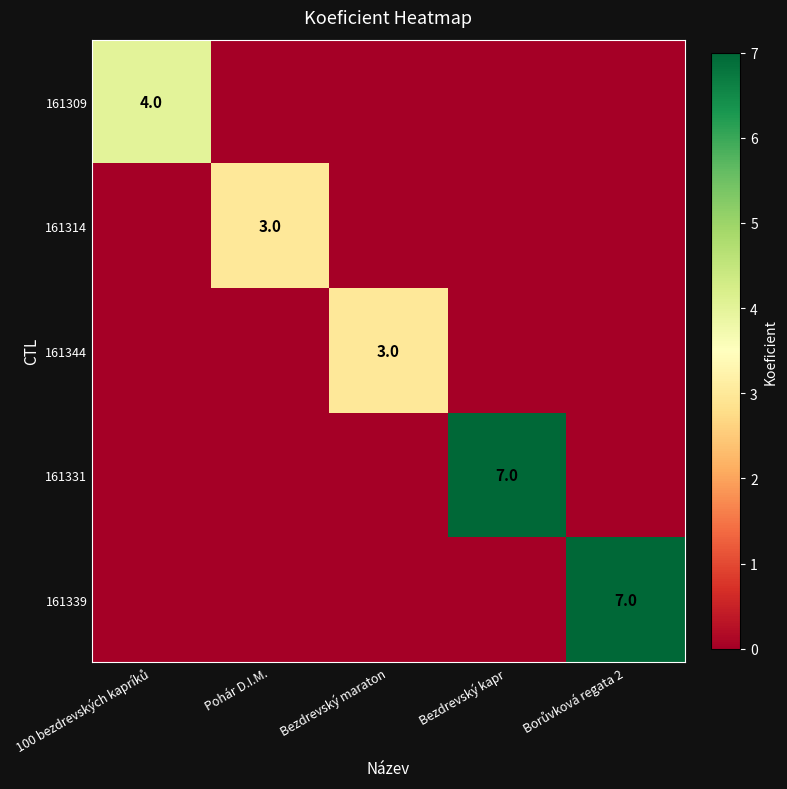

The 161314 series shows 0 at 100 bezdrevských kapríků. True or false?

True